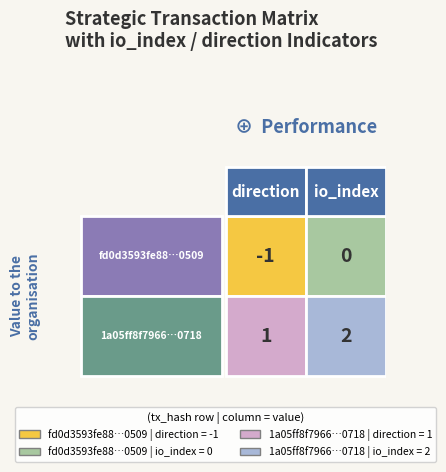

List the series in order of their overall mean, lowest first.

fd0d3593fe88c16d4eaa5092de644e3e0508390, 1a05ff8f79664bd76a740c0feb53d4fb4539720